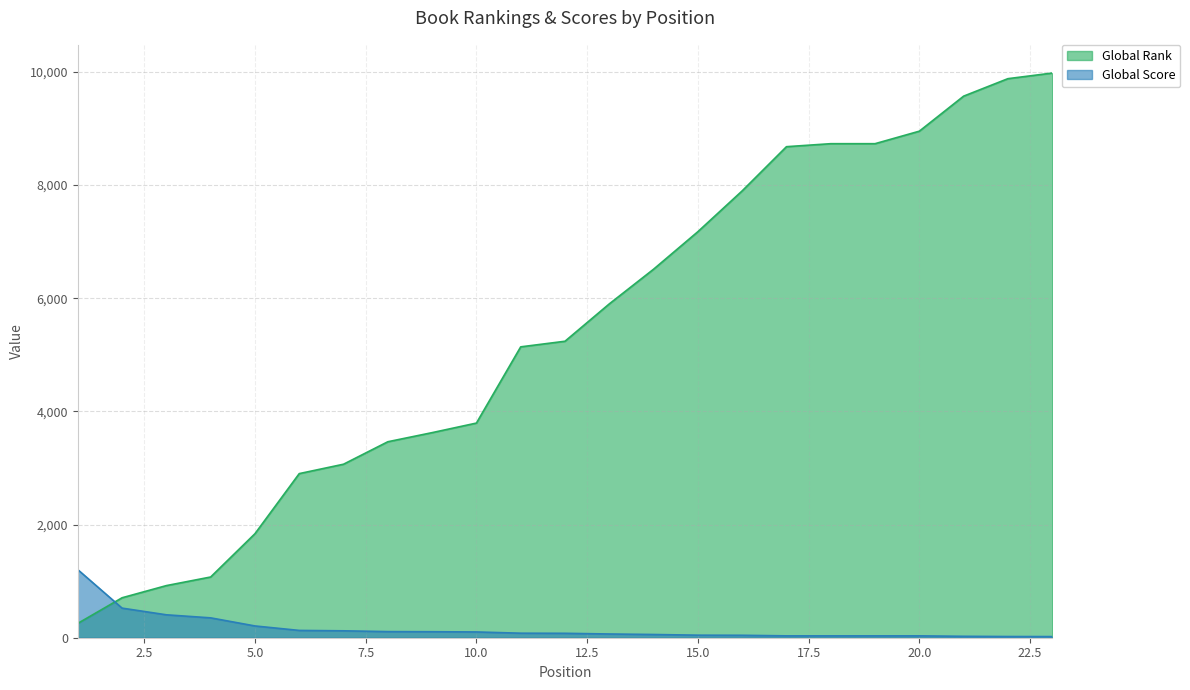

What is the difference between the highest and lowest values at 17?

8644